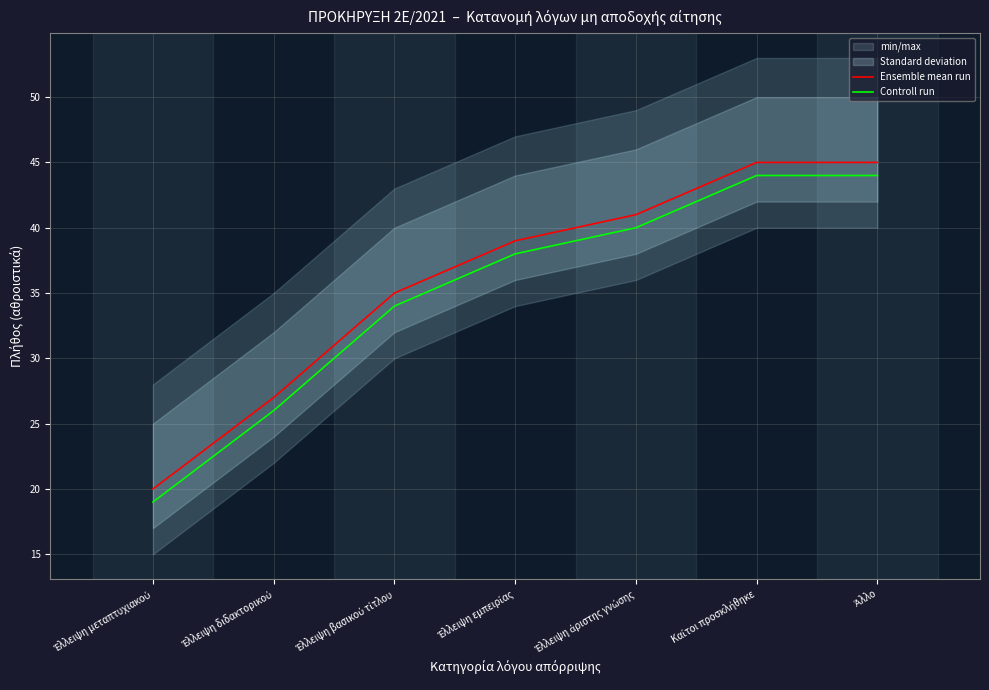

True or false: Ensemble mean run has more than 1 interior local peaks.

False